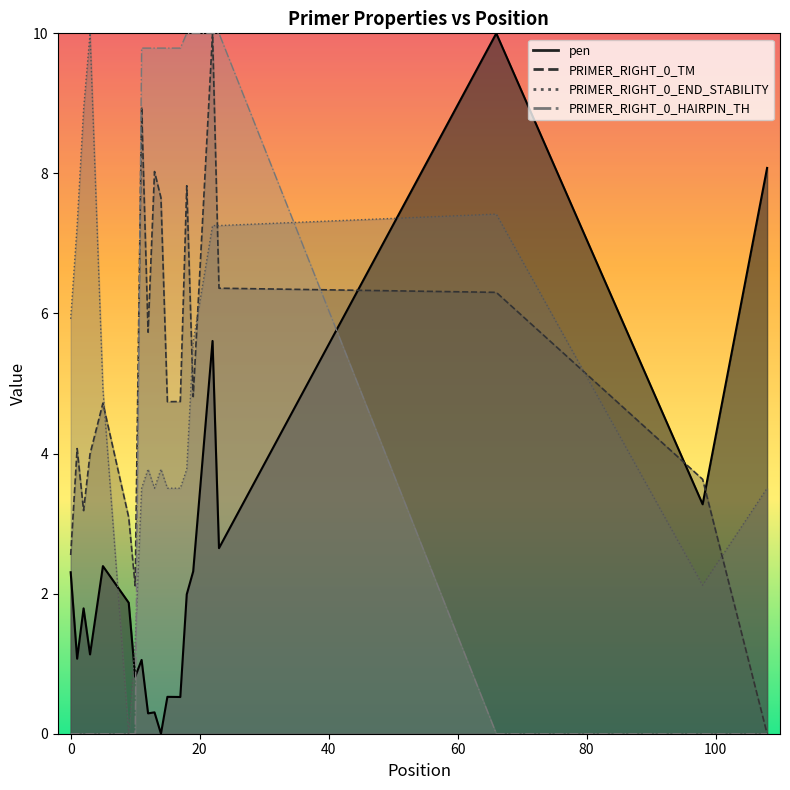

Which series ends up on top after the final intersection of pen and PRIMER_RIGHT_0_TM?

pen